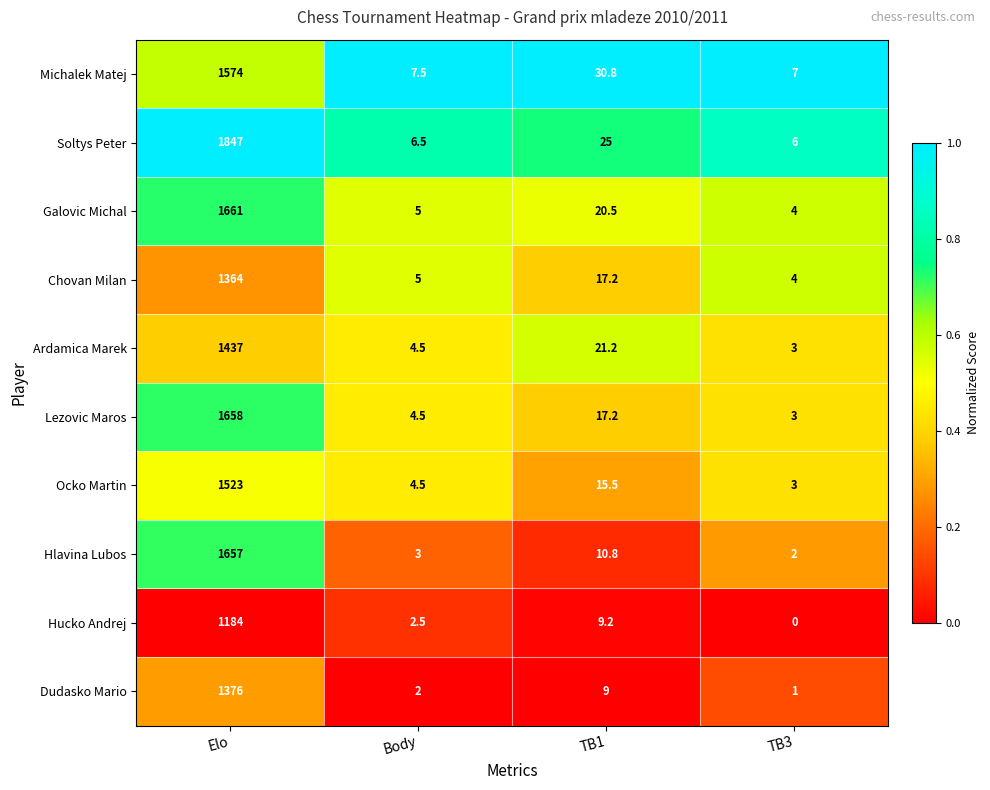

Which label corresponds to the largest value in the chart?

Elo